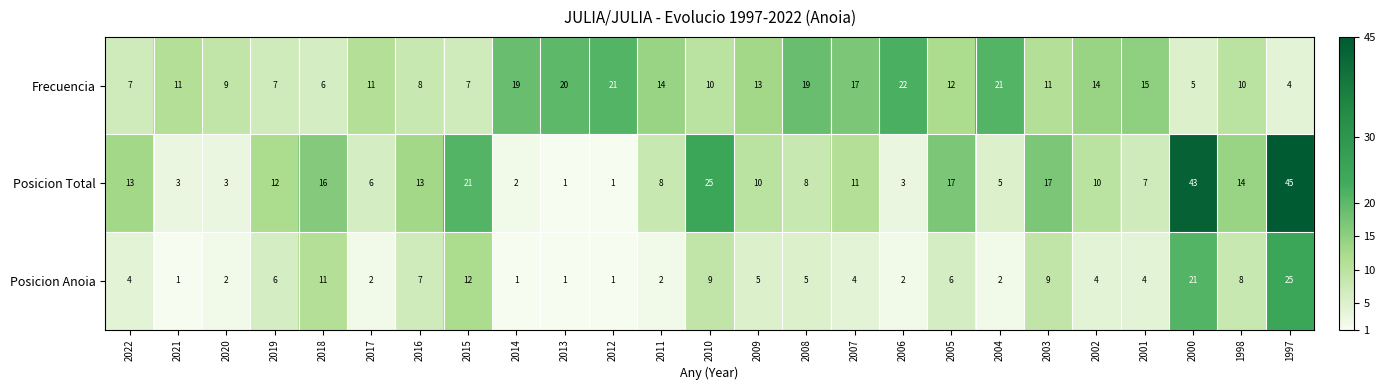

List the series in order of their peak value, highest first.

Posicion Total, Posicion Anoia, Frecuencia